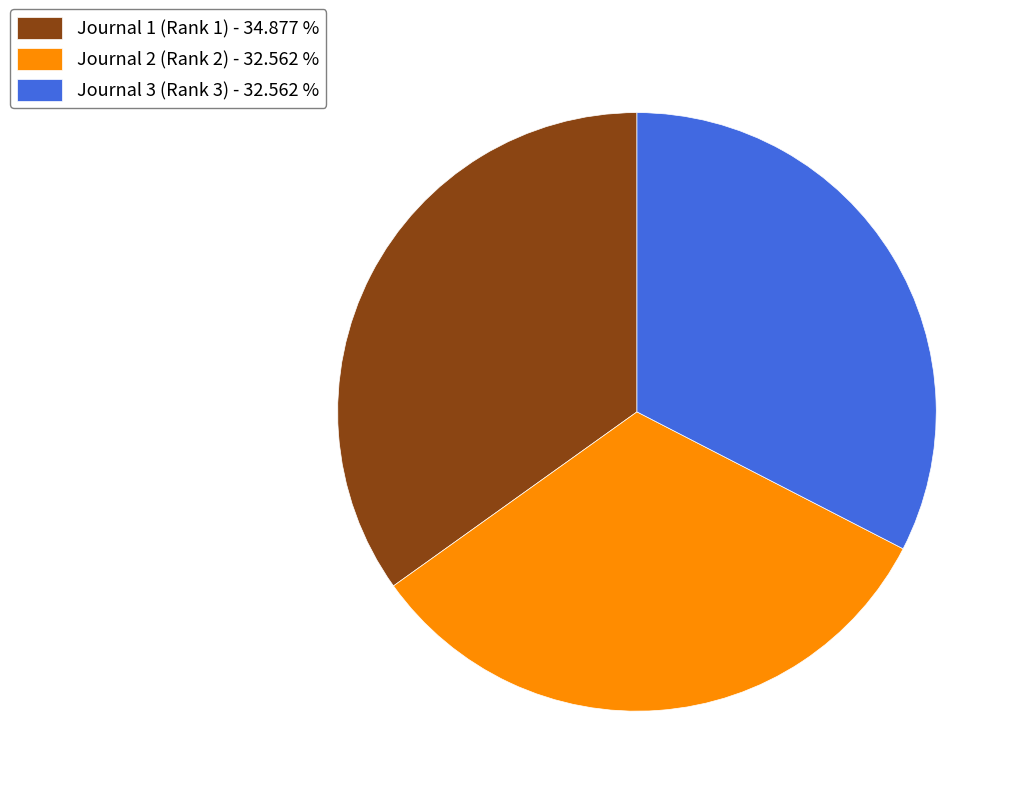

Combined, do Journal 3 (Rank 3) - 32.562 % and Journal 1 (Rank 1) - 34.877 % account for over 50%?

Yes